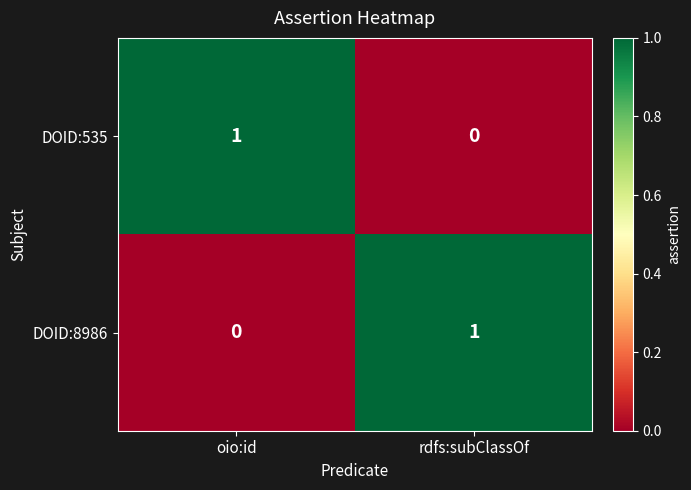

Count the number of data series in this chart.

2